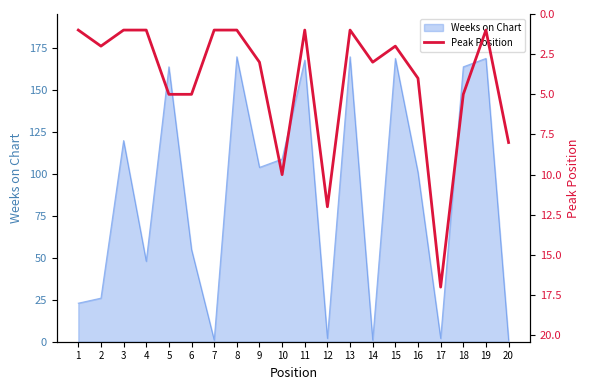

What is the highest value of the Weeks on Chart series?

170